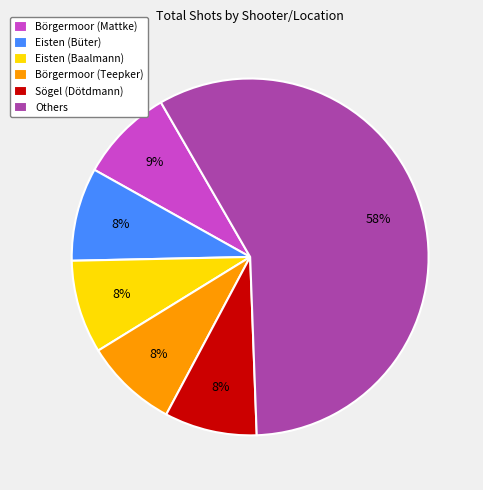

True or false: Börgermoor (Teepker) accounts for 8% of the total.

True